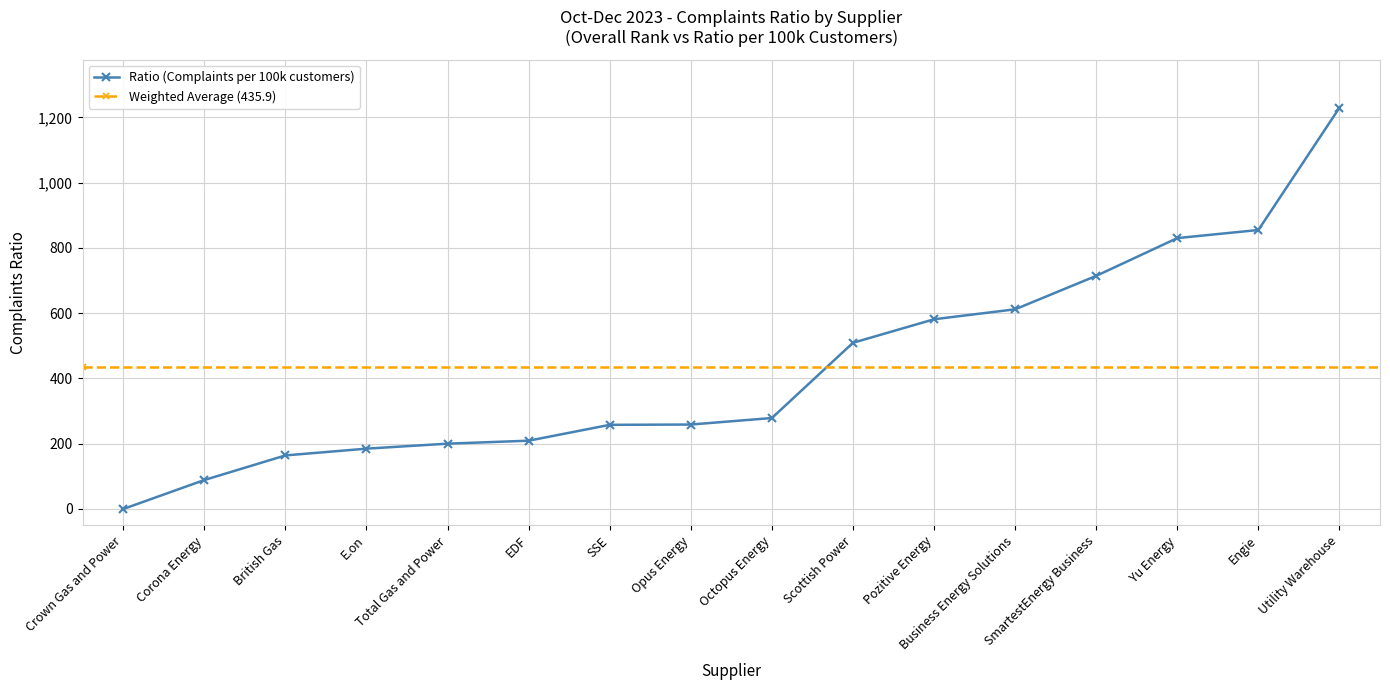

How many data points are less than 278?

8